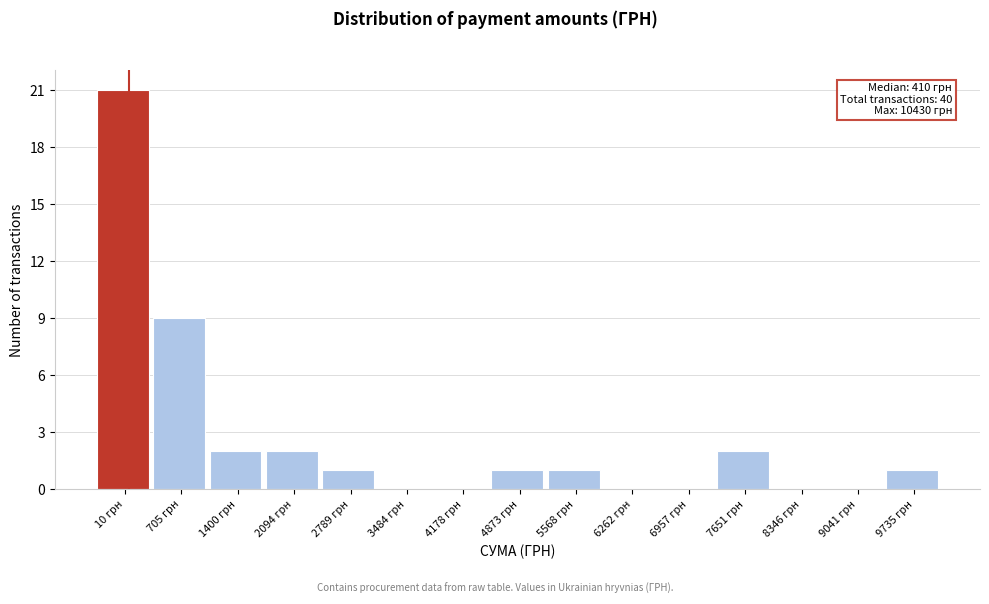

Reading right to left, list all the values displayed in this chart.

9735 грн=1	9041 грн=0	8346 грн=0	7651 грн=2	6957 грн=0	6262 грн=0	5568 грн=1	4873 грн=1	4178 грн=0	3484 грн=0	2789 грн=1	2094 грн=2	1400 грн=2	705 грн=9	10 грн=21